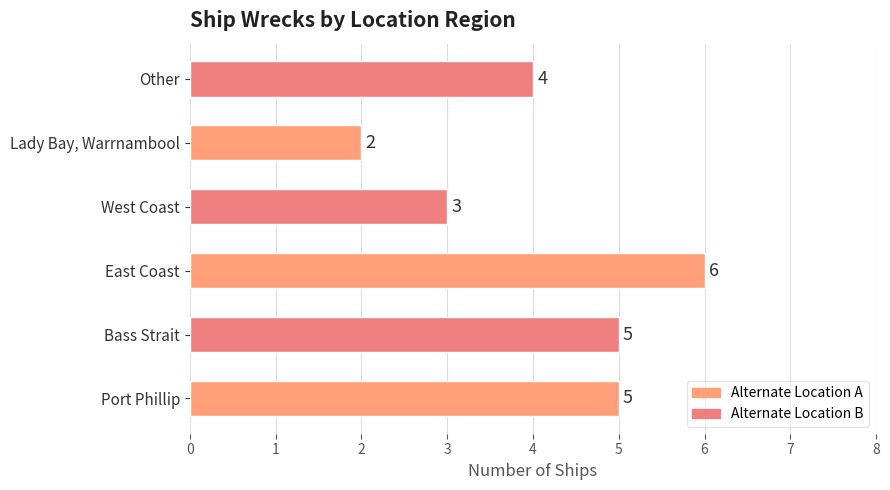

The value at Port Phillip is 8. True or false?

False